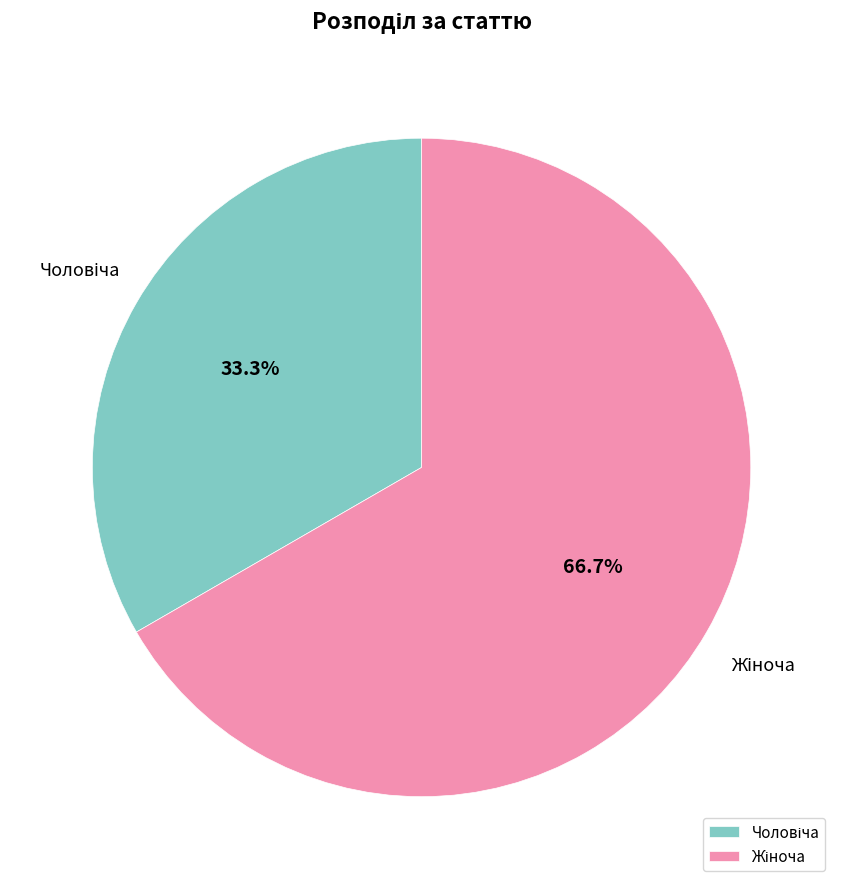

To the nearest percent, what is the difference between the largest and smallest slice percentages?

33%